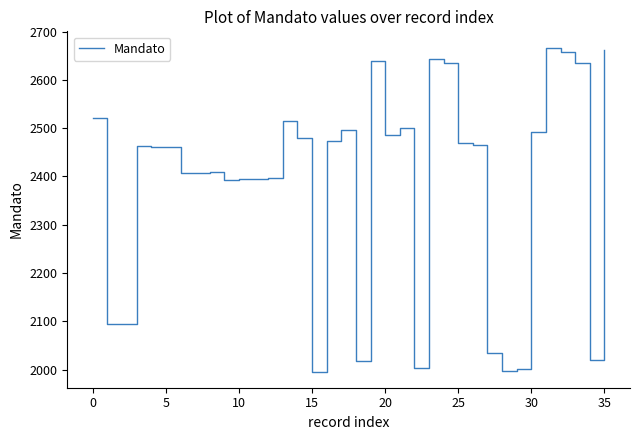

How many lines are shown in the chart?

1